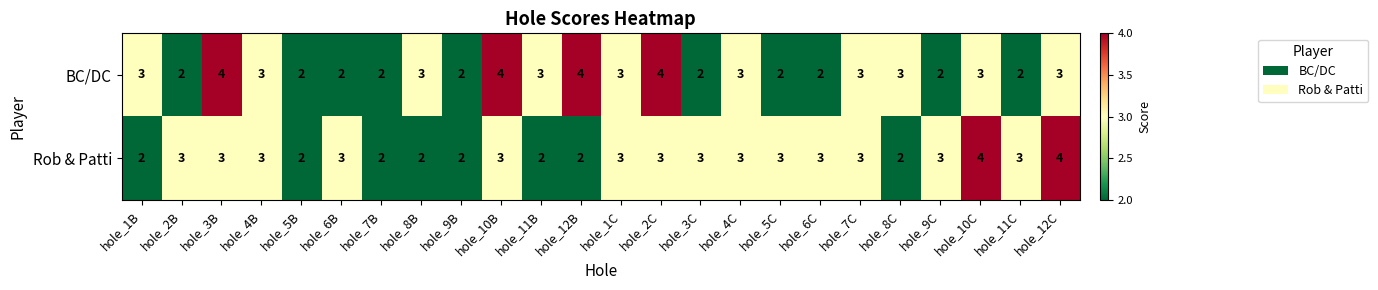

What is the average value of the BC/DC series?

3